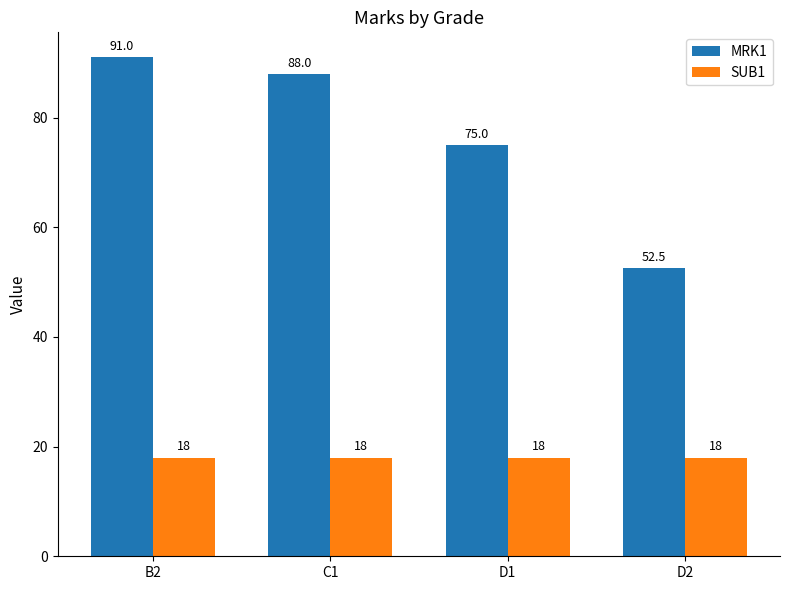

List the series in order of their peak value, highest first.

MRK1, SUB1